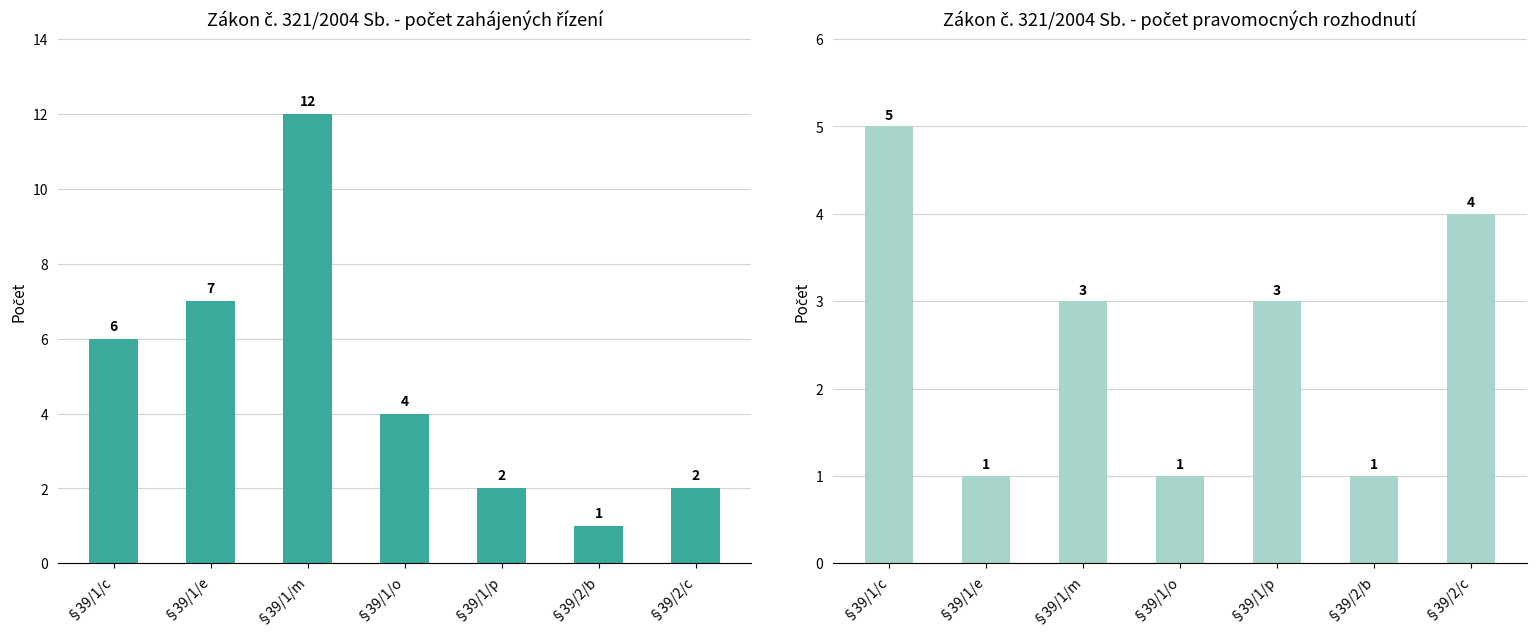

How many series are shown in this chart?

2